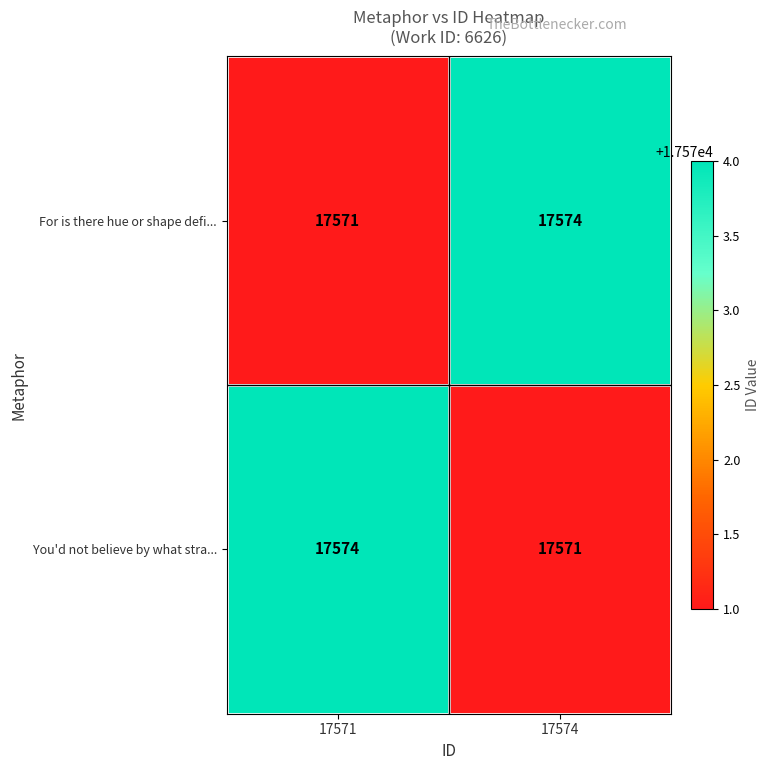

Reading left to right, transcribe all the data shown in this chart.

For is there hue or shape defi...: 17571	17574
You'd not believe by what stra...: 17574	17571